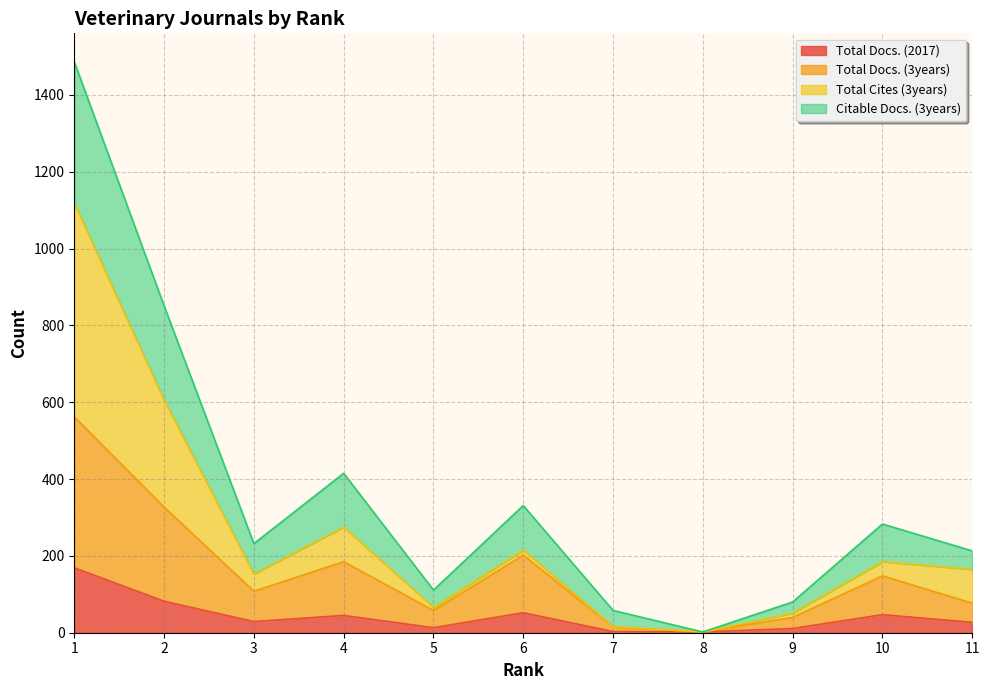

What is the spread (max minus min) of values at 9?

69